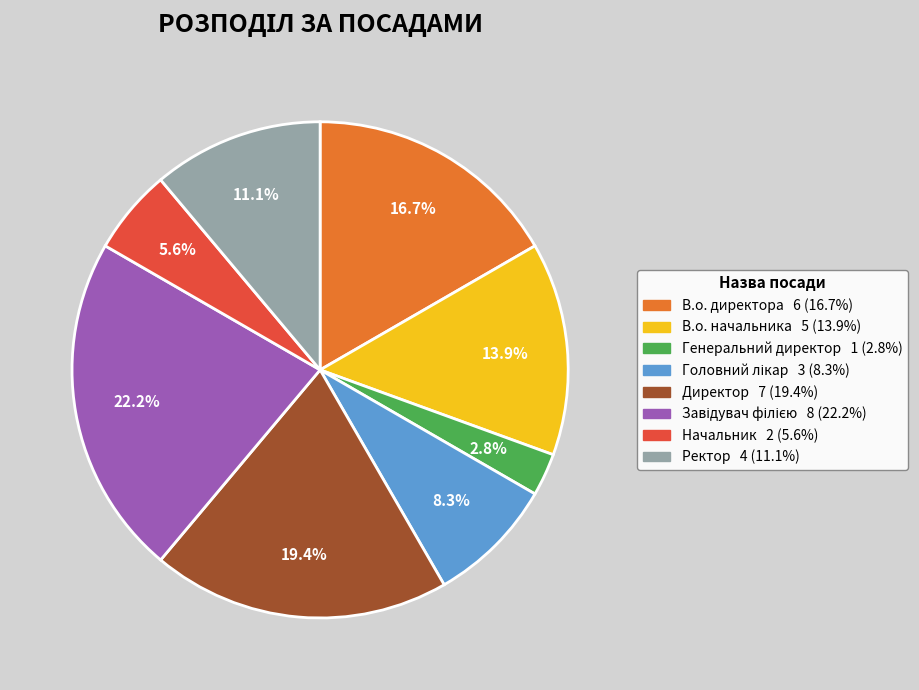

Count the number of slices in the pie.

8